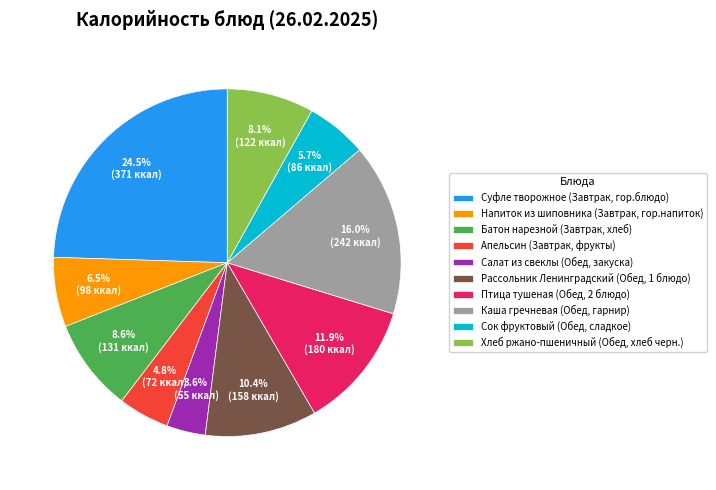

To the nearest percent, what is the combined percentage of Суфле творожное (Завтрак, гор.блюдо) and Сок фруктовый (Обед, сладкое)?

30%